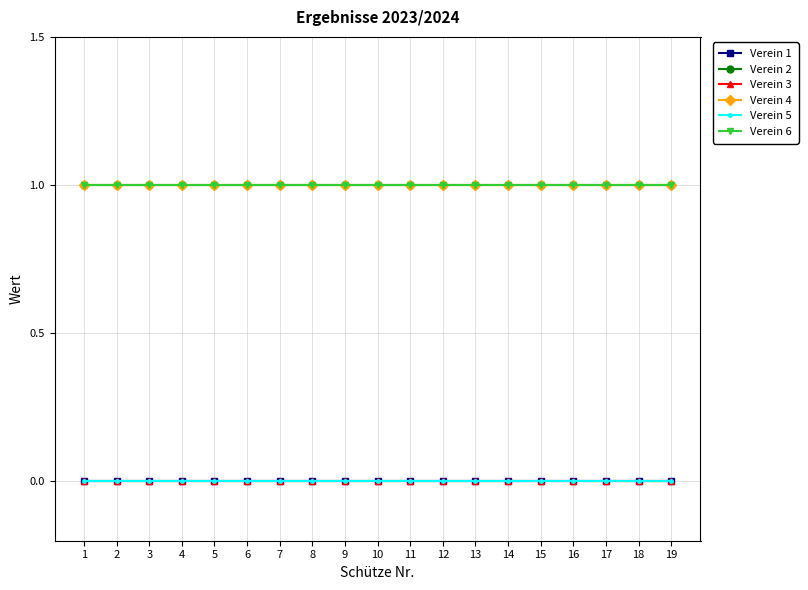

At how many categories does at least one series exceed 0?

19